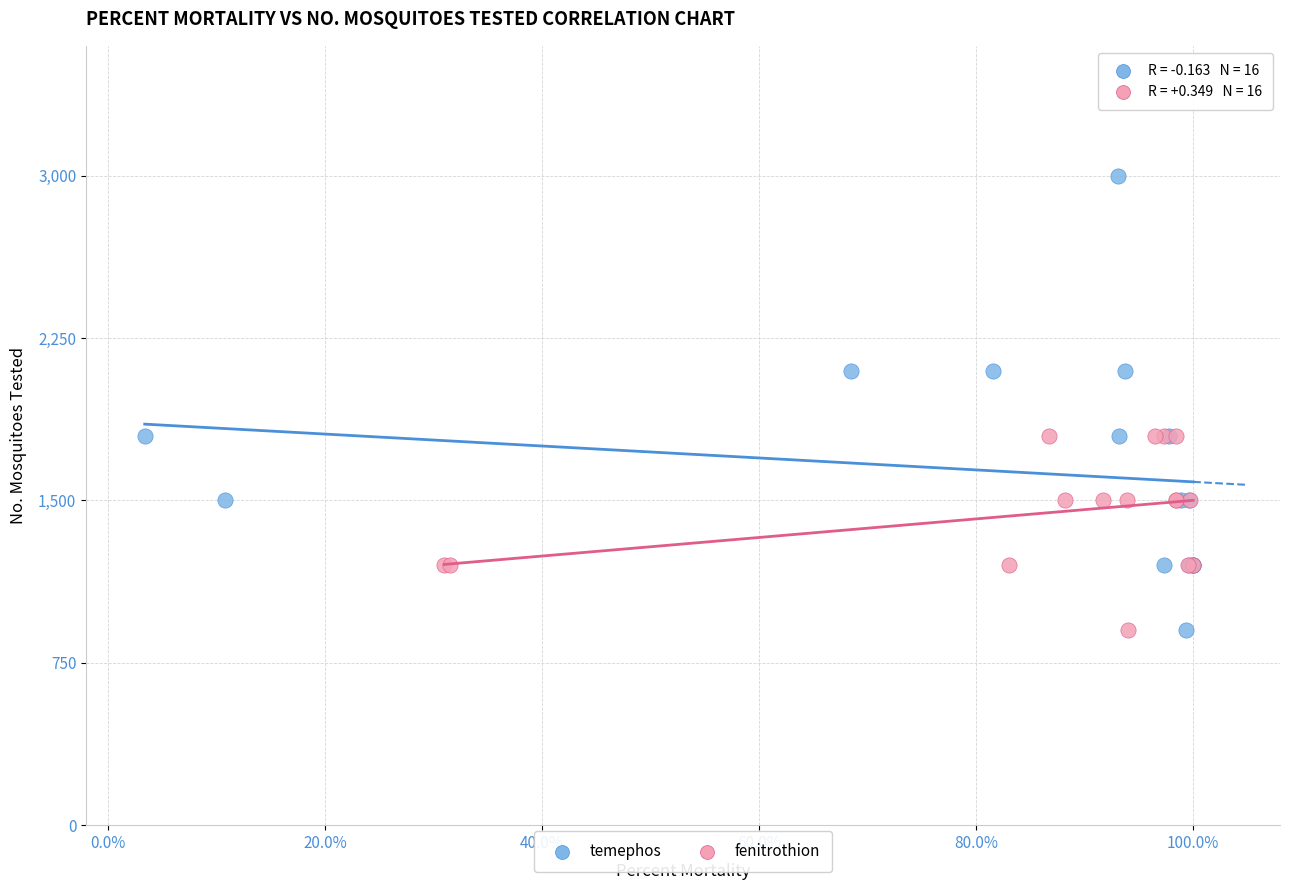

Which series contains the highest Y value?

temephos